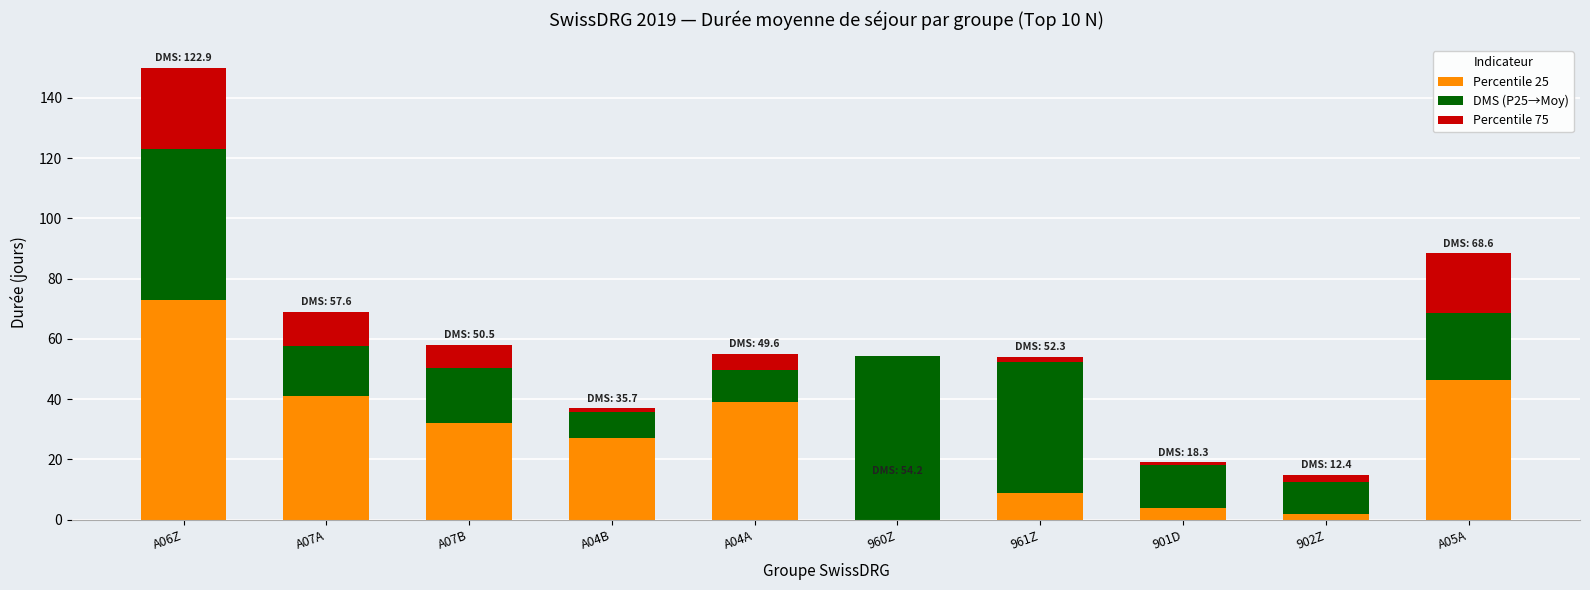

At which category is the sum across all series the highest?

A06Z